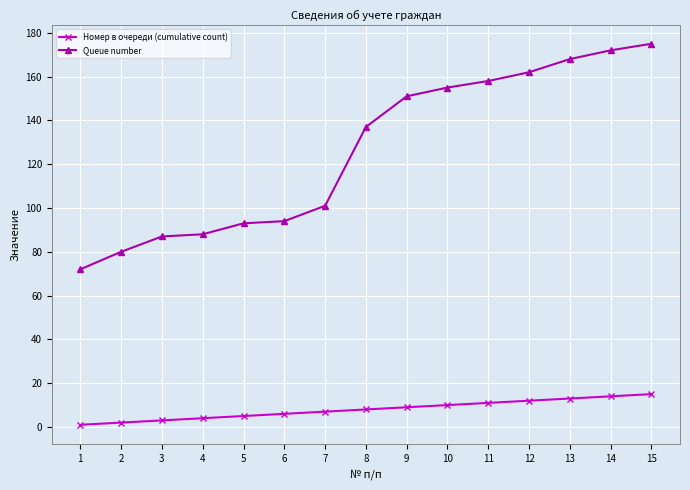

Reading left to right, transcribe all the data shown in this chart.

Номер в очереди (cumulative count): 1=1	2=2	3=3	4=4	5=5	6=6	7=7	8=8	9=9	10=10	11=11	12=12	13=13	14=14	15=15
Queue number: 1=72	2=80	3=87	4=88	5=93	6=94	7=101	8=137	9=151	10=155	11=158	12=162	13=168	14=172	15=175